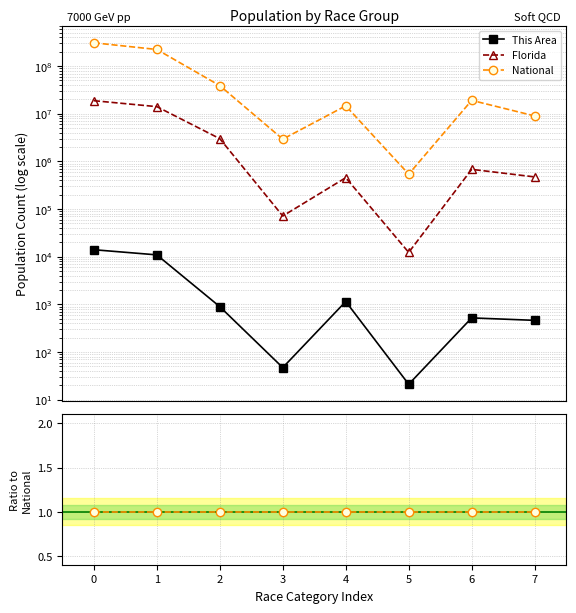

True or false: Florida and This Area intersect in this chart.

False